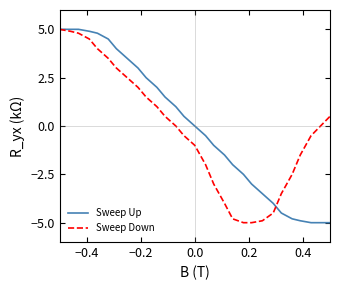

What is the maximum value shown in the chart?

5.0